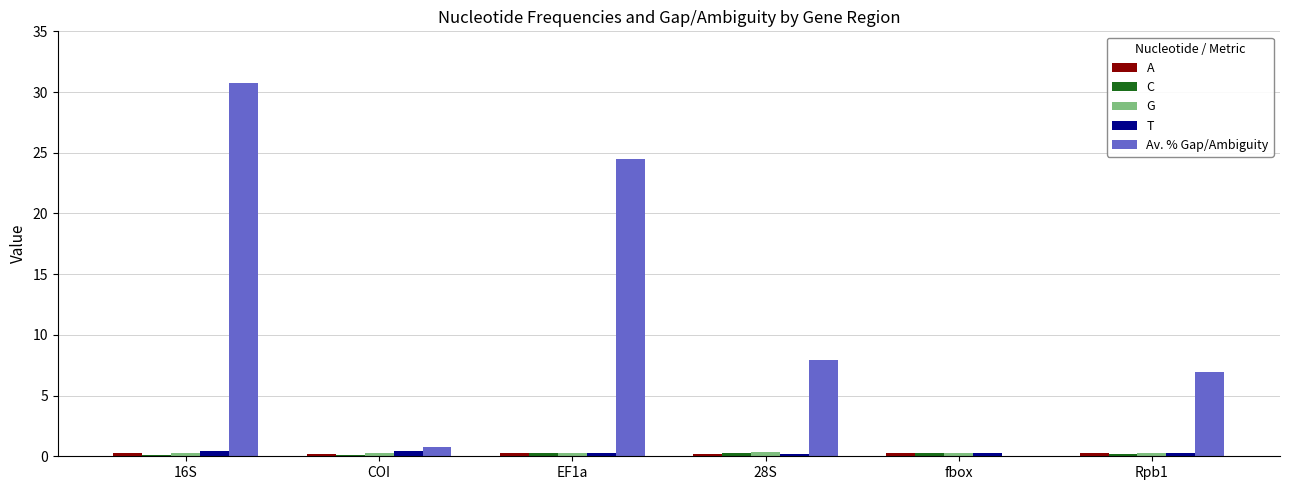

Is it true that G equals 0.4 at EF1a?

False